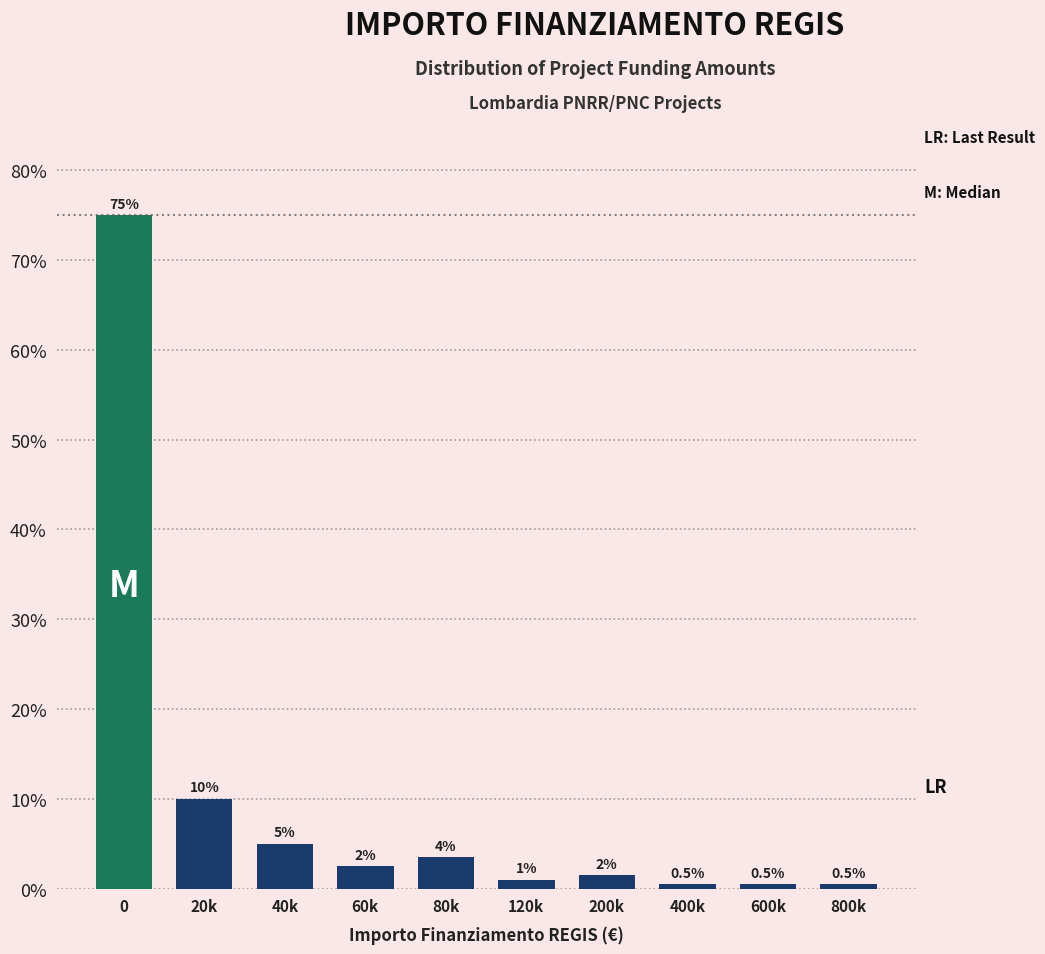

Reading right to left, list all the values displayed in this chart.

0.5	0.5	0.5	1.5	1.0	3.5	2.5	5.0	10.0	75.0